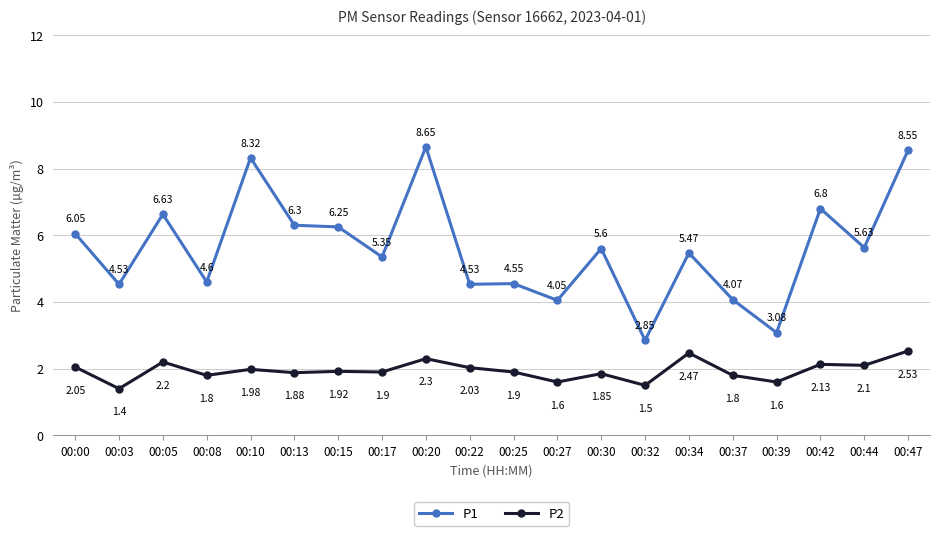

Which series changed the most between 00:15 and 00:20?

P1